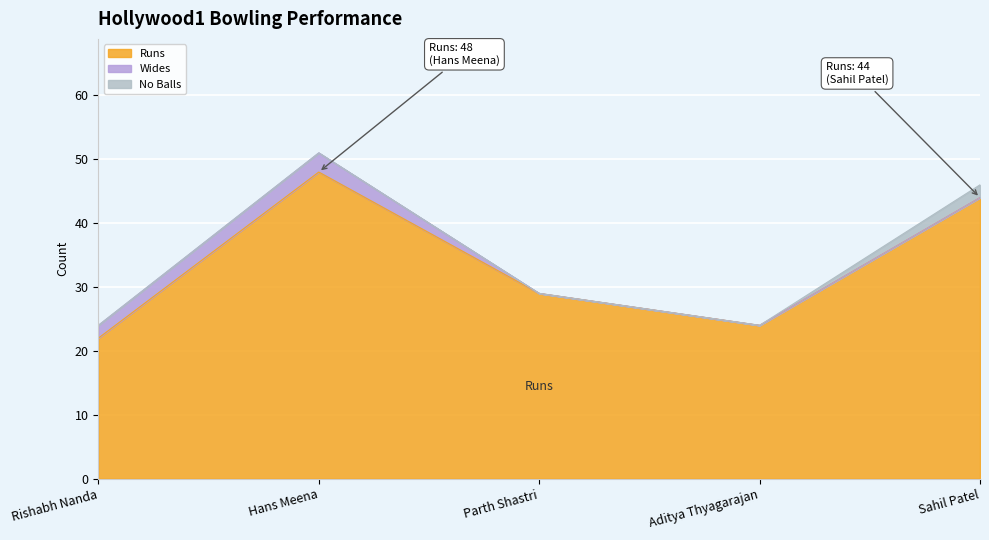

What is the total value across all series at Hans Meena?

51